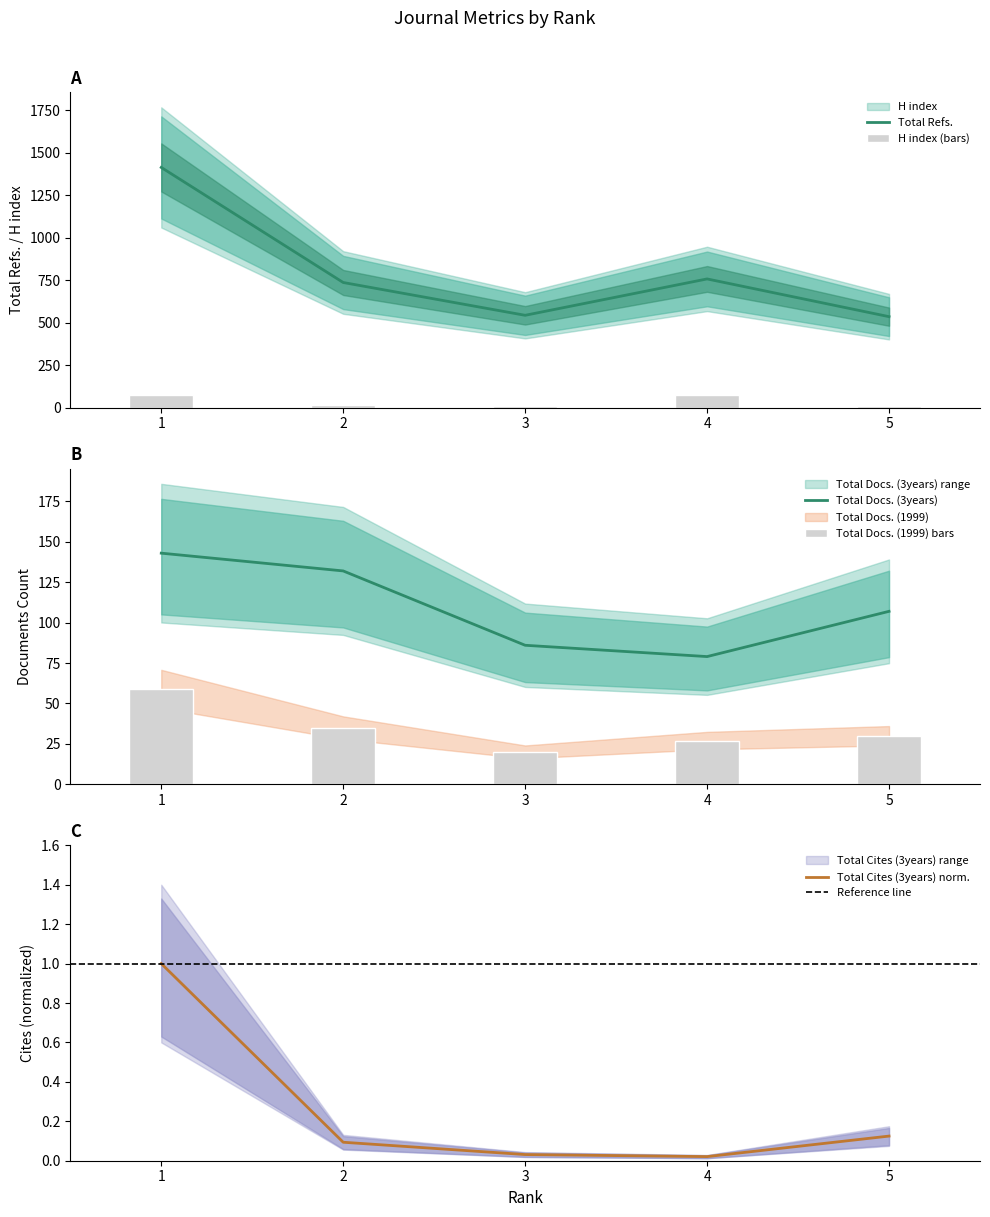

What is the value of the Total Docs. (3years) bar at the 3rd from the left?

86.0